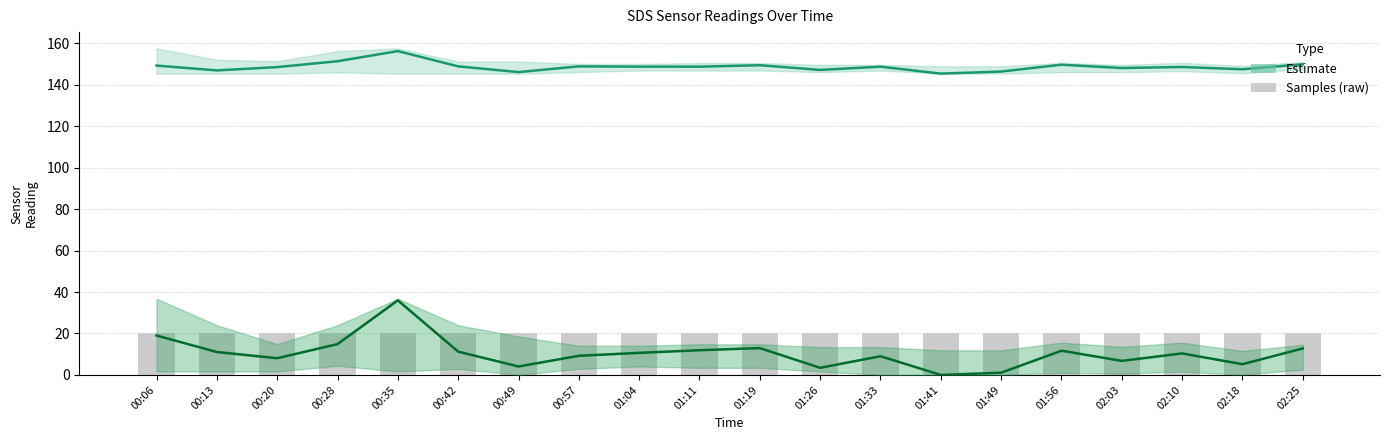

Is the value of Samples at 01:33 greater than the value of SDS_P2 (Estimate) at 02:03?

Yes